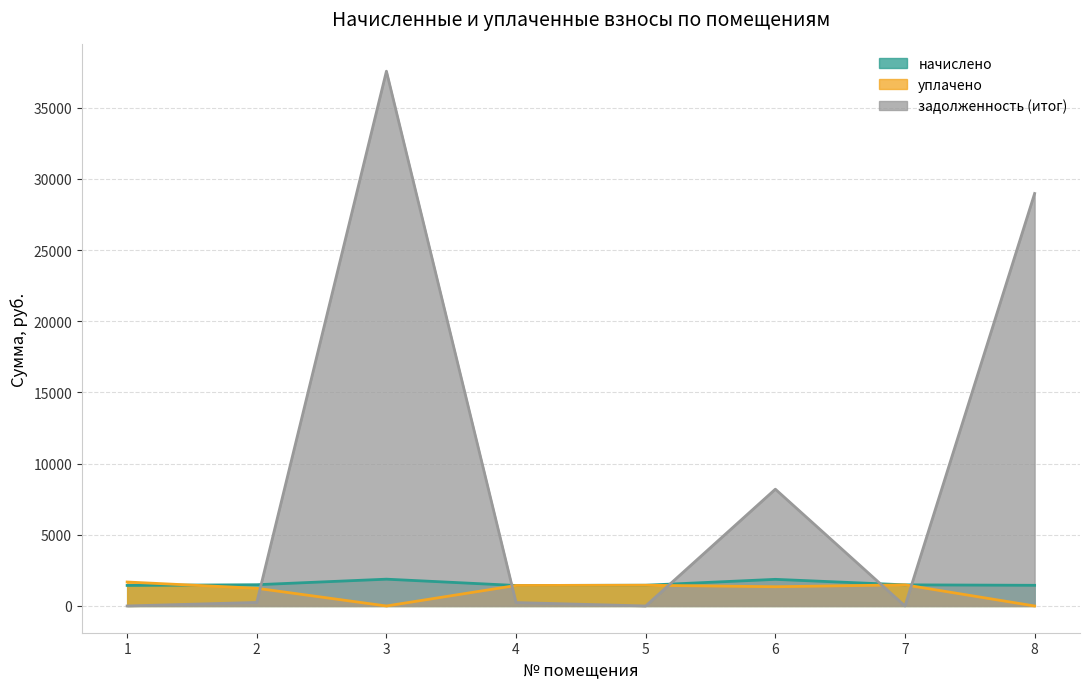

Between 2 and 6, which is larger?

6